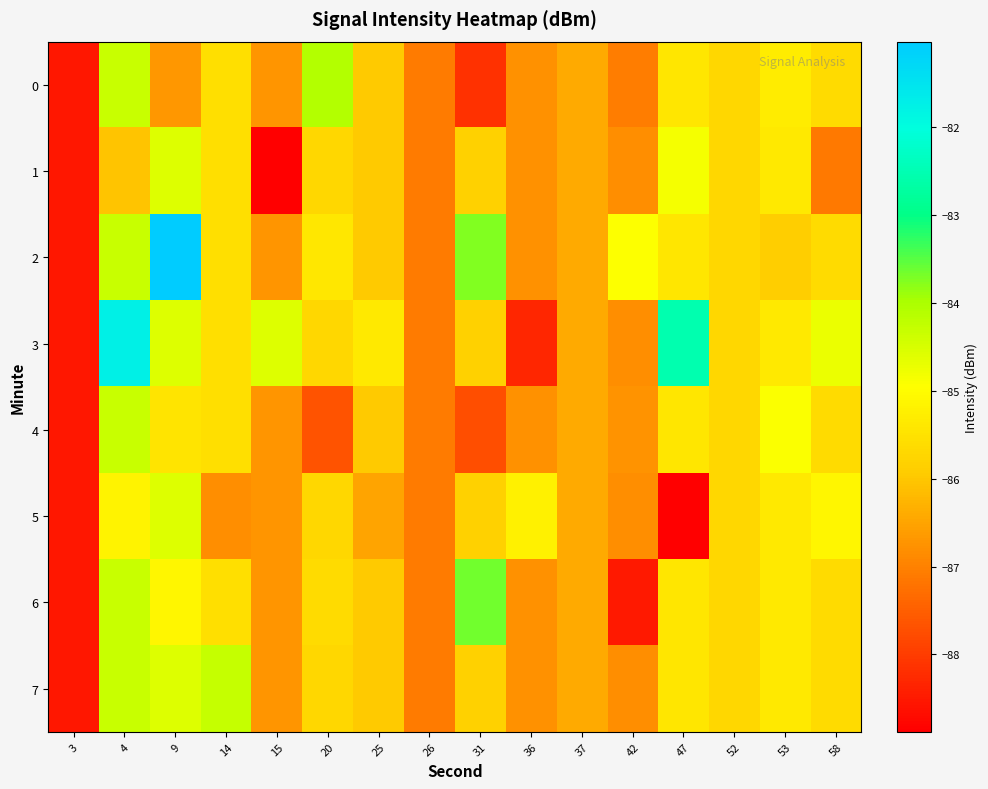

What is the greatest value displayed?

-81.0